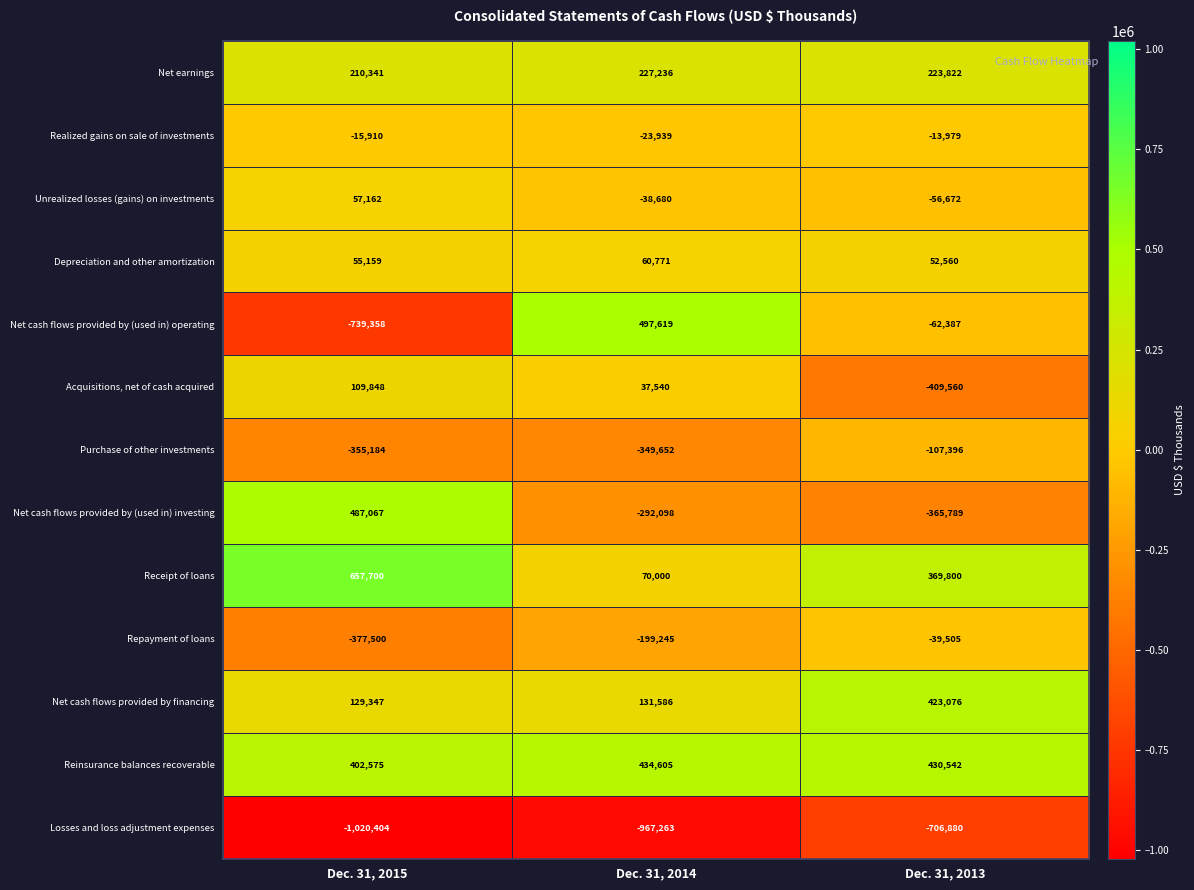

Read the Net cash flows provided by financing value at Dec. 31, 2014, to the nearest 10.

131590